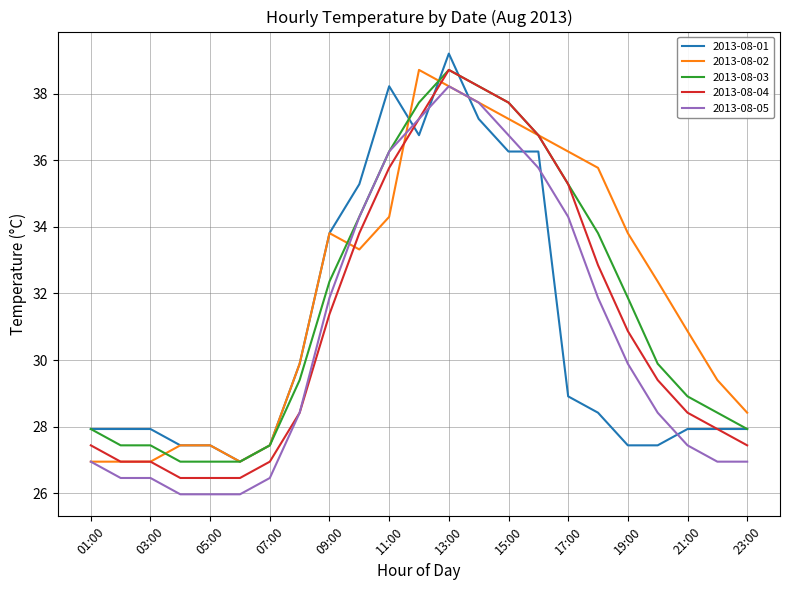

List the series in order of their overall mean, lowest first.

2013-08-05, 2013-08-01, 2013-08-04, 2013-08-03, 2013-08-02